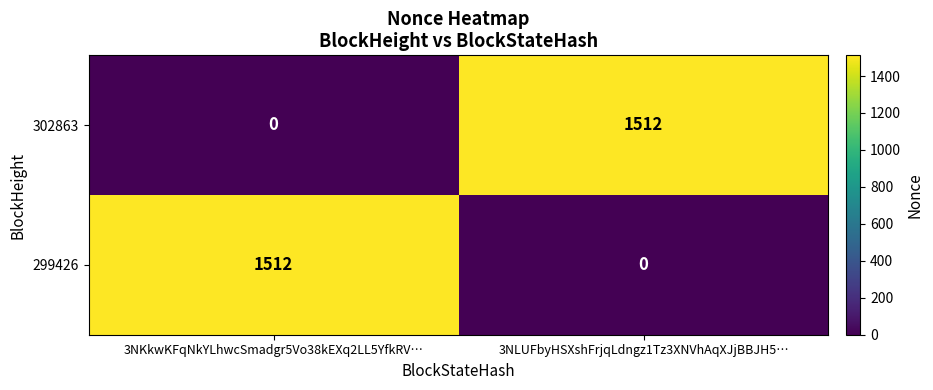

How many distinct data groups are displayed?

2